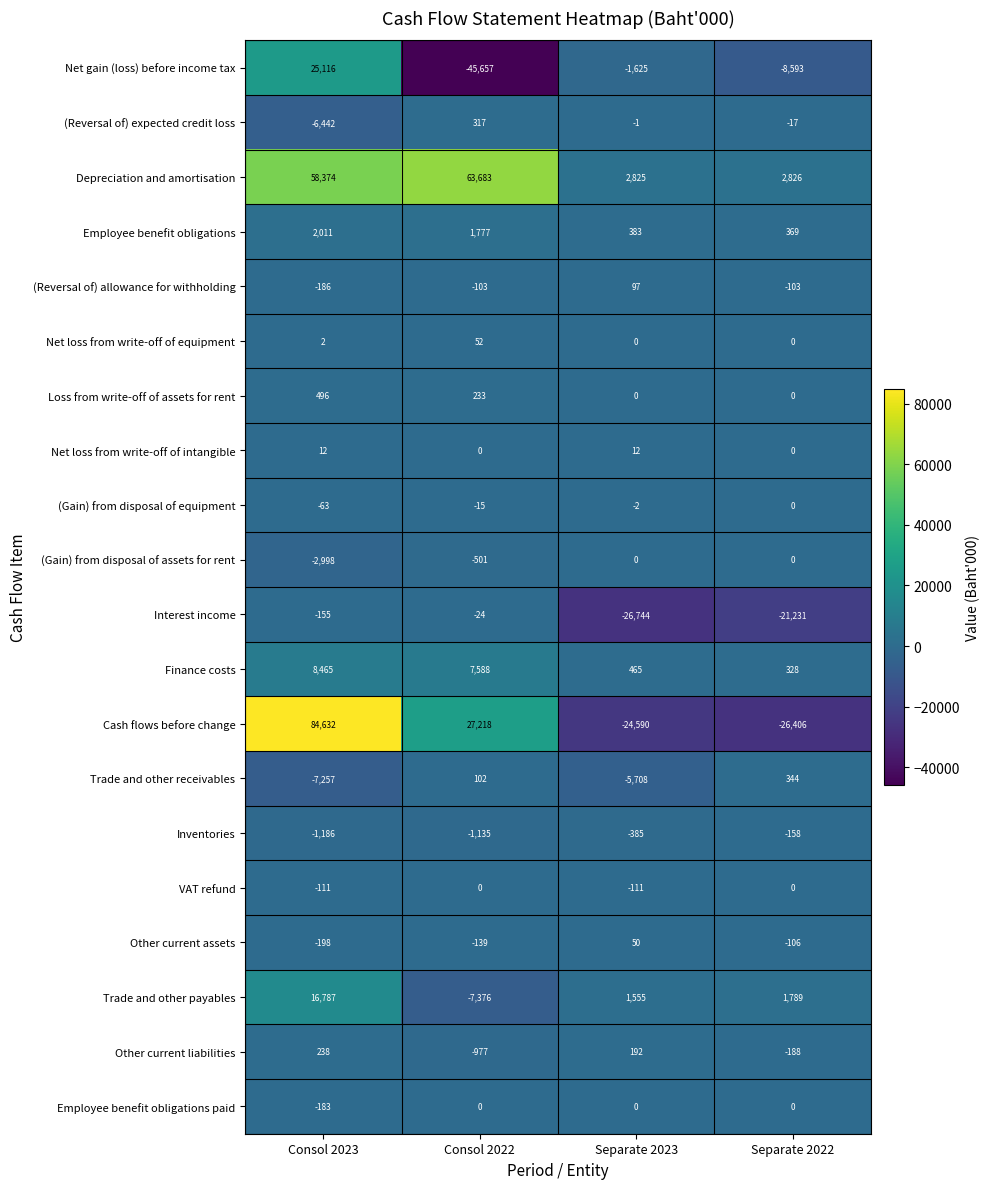

At which category is the sum across all series the highest?

Consol 2023